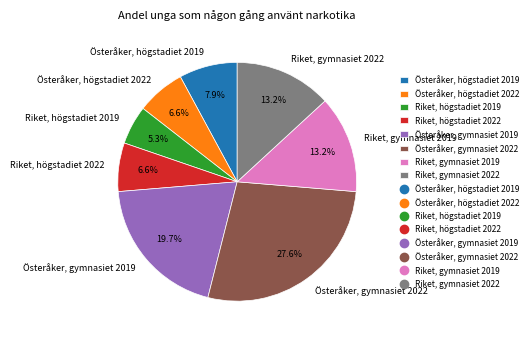

Approximately how many times larger is the value at Österåker, gymnasiet 2022 compared to Österåker, högstadiet 2022?

4.2